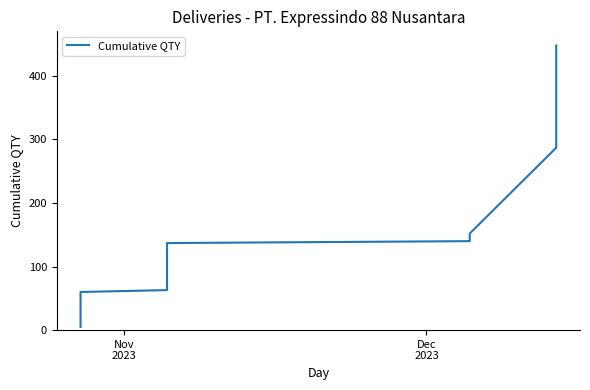

True or false: there are more than 2 points higher than both neighbors.

False